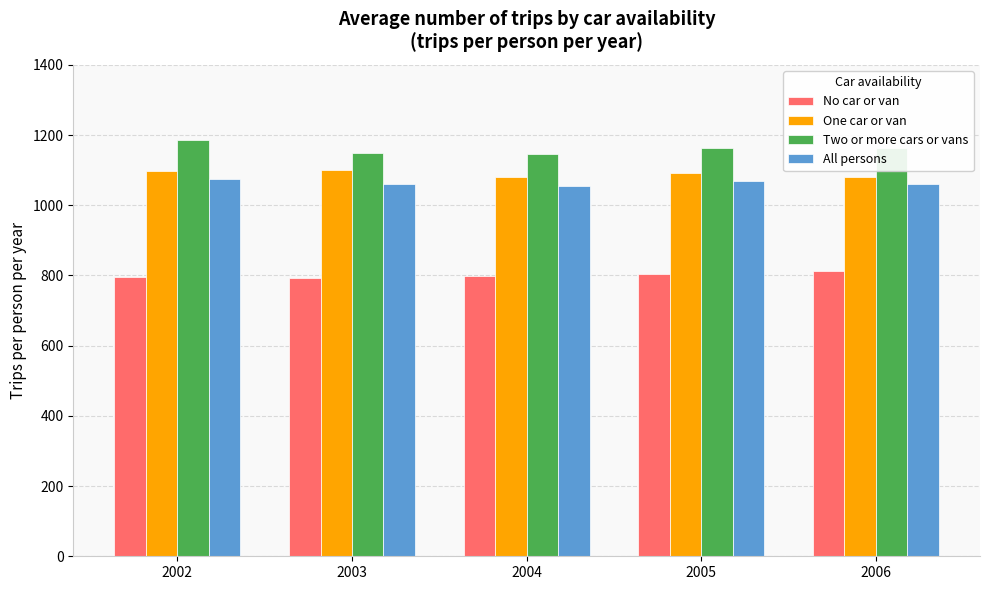

What is the spread (max minus min) of values at 2002?

390.2